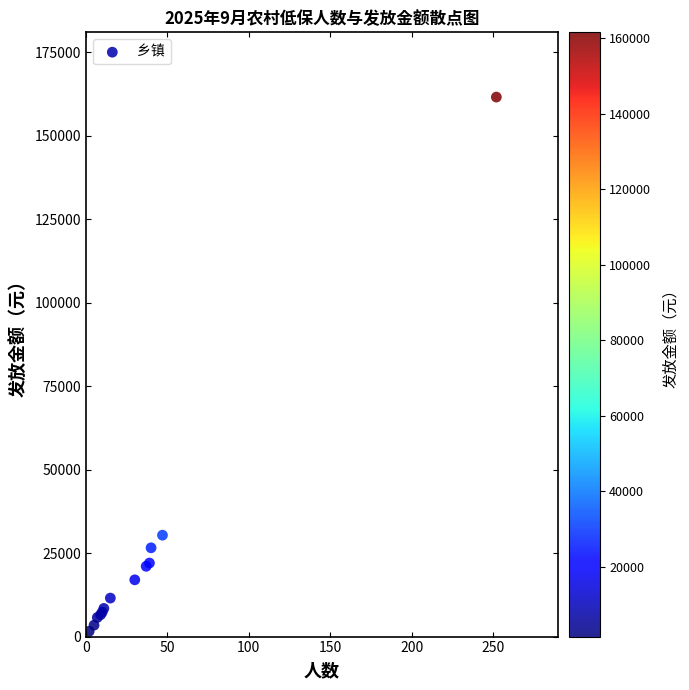

What Y value in the scatter plot is closest to 81565?

30363